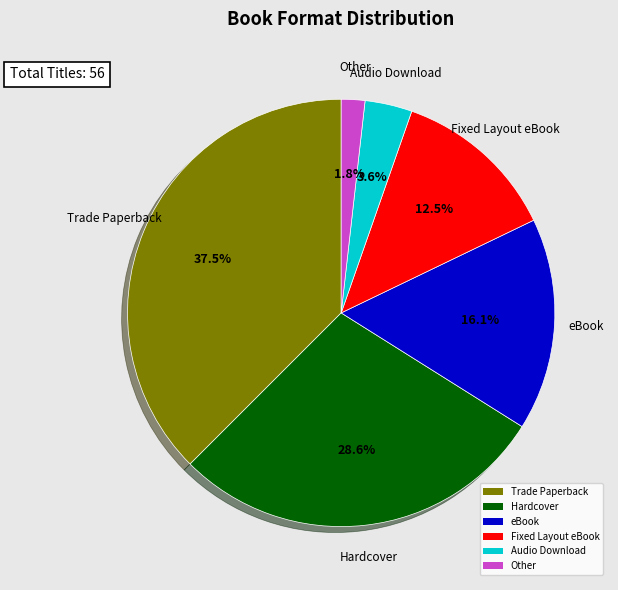

Between Hardcover and Audio Download, which is larger?

Hardcover